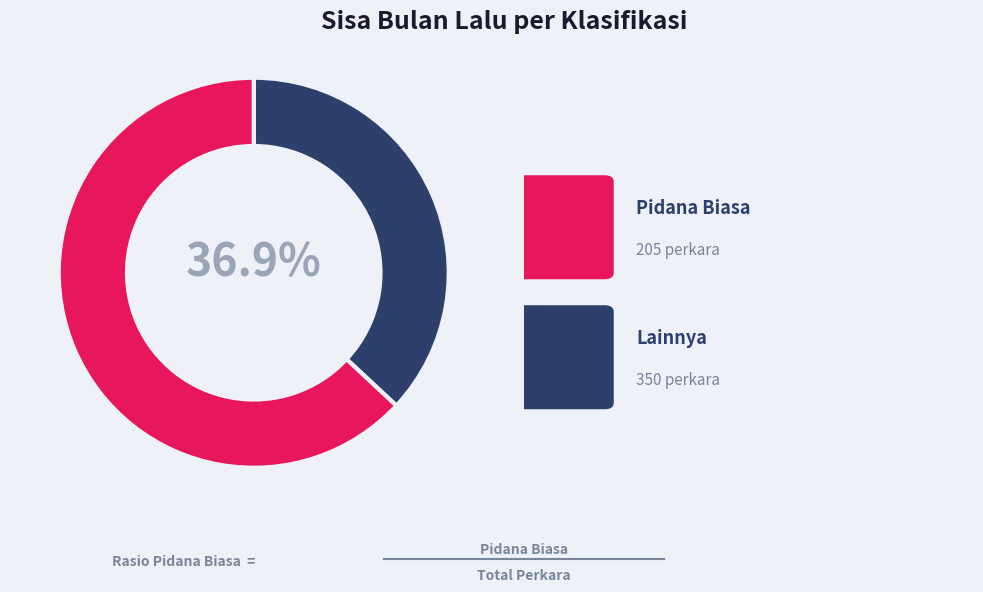

How many segments does this pie chart have?

2